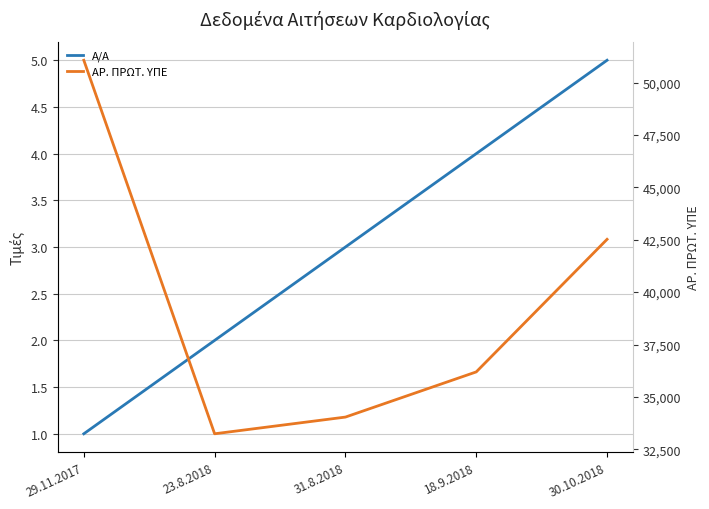

True or false: Α/Α and ΑΡ. ΠΡΩΤ. ΥΠΕ cross at least once.

False